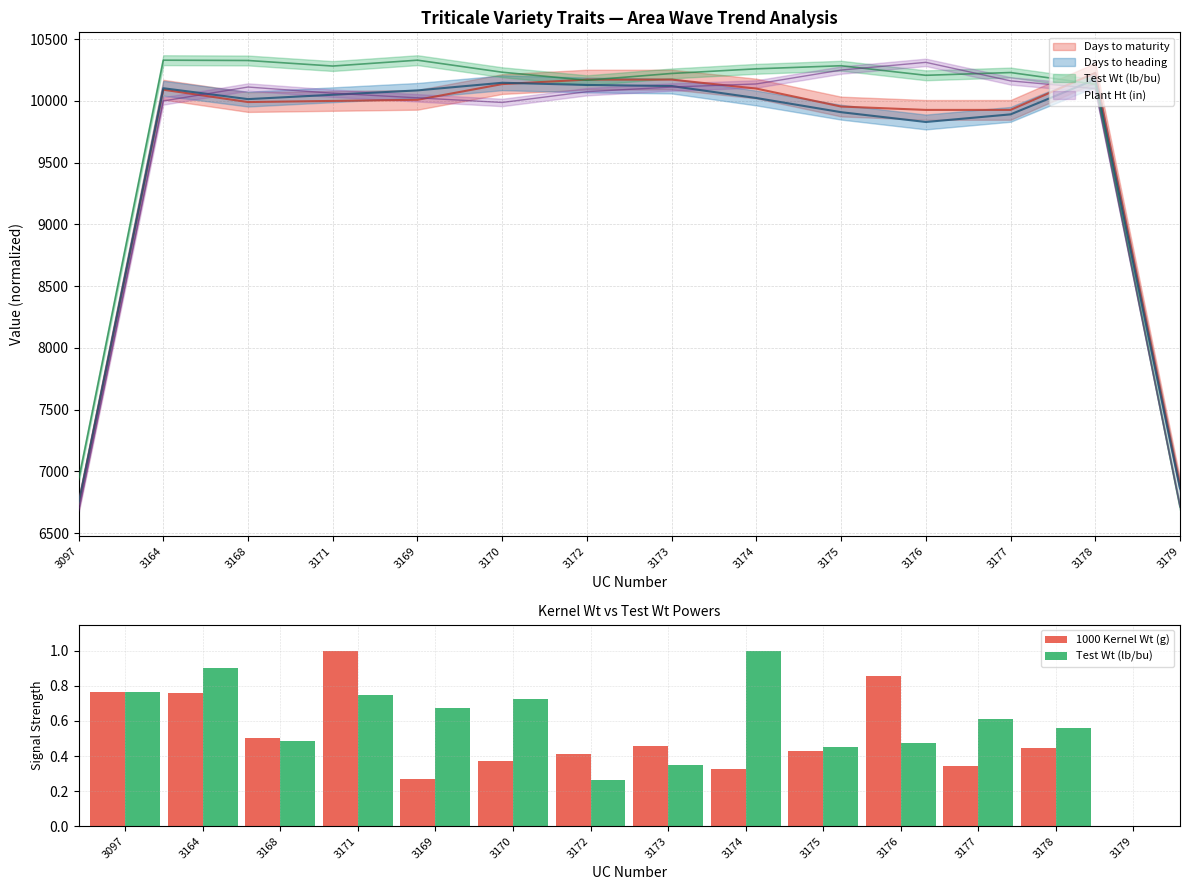

Reading right to left, transcribe all the data shown in this chart.

1000 Kernel Wt (g): 0.0	0.4	0.3	0.9	0.4	0.3	0.5	0.4	0.4	0.3	1.0	0.5	0.8	0.8
Test Wt (lb/bu): 0.0	0.6	0.6	0.5	0.4	1.0	0.3	0.3	0.7	0.7	0.7	0.5	0.9	0.8